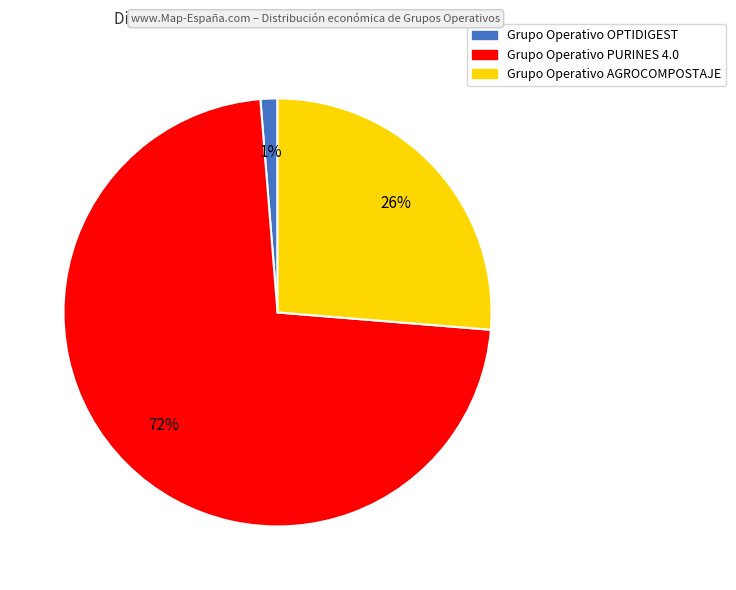

Is there a majority slice in this chart?

Yes